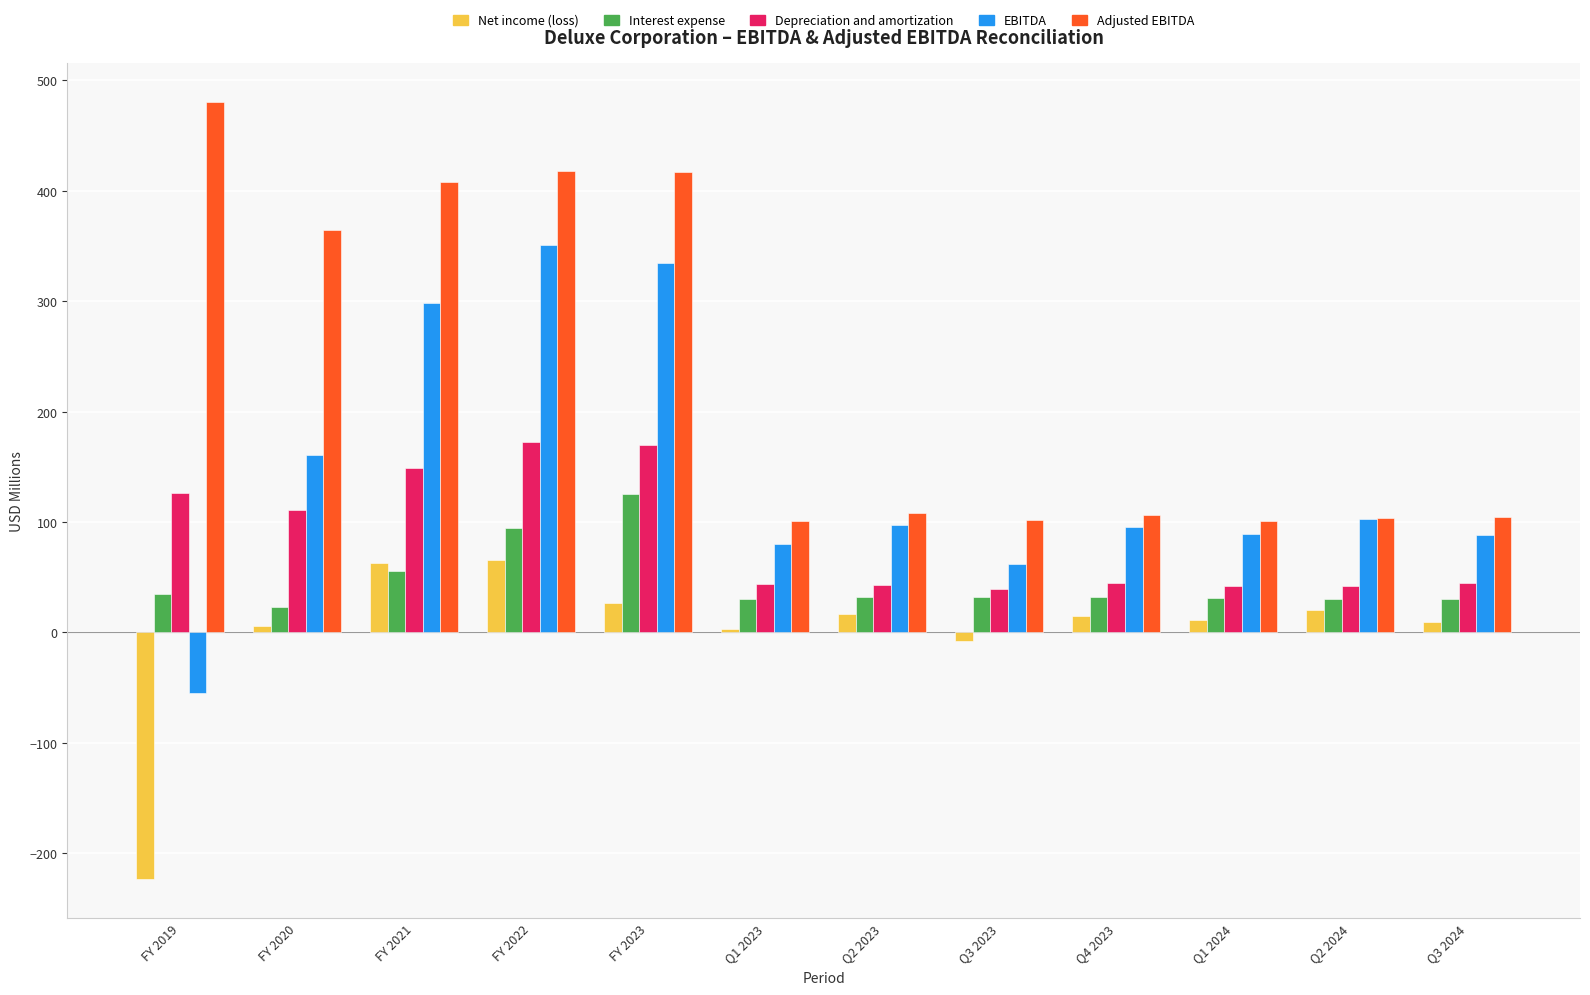

The Adjusted EBITDA series shows 104.9 at Q3 2024. True or false?

True